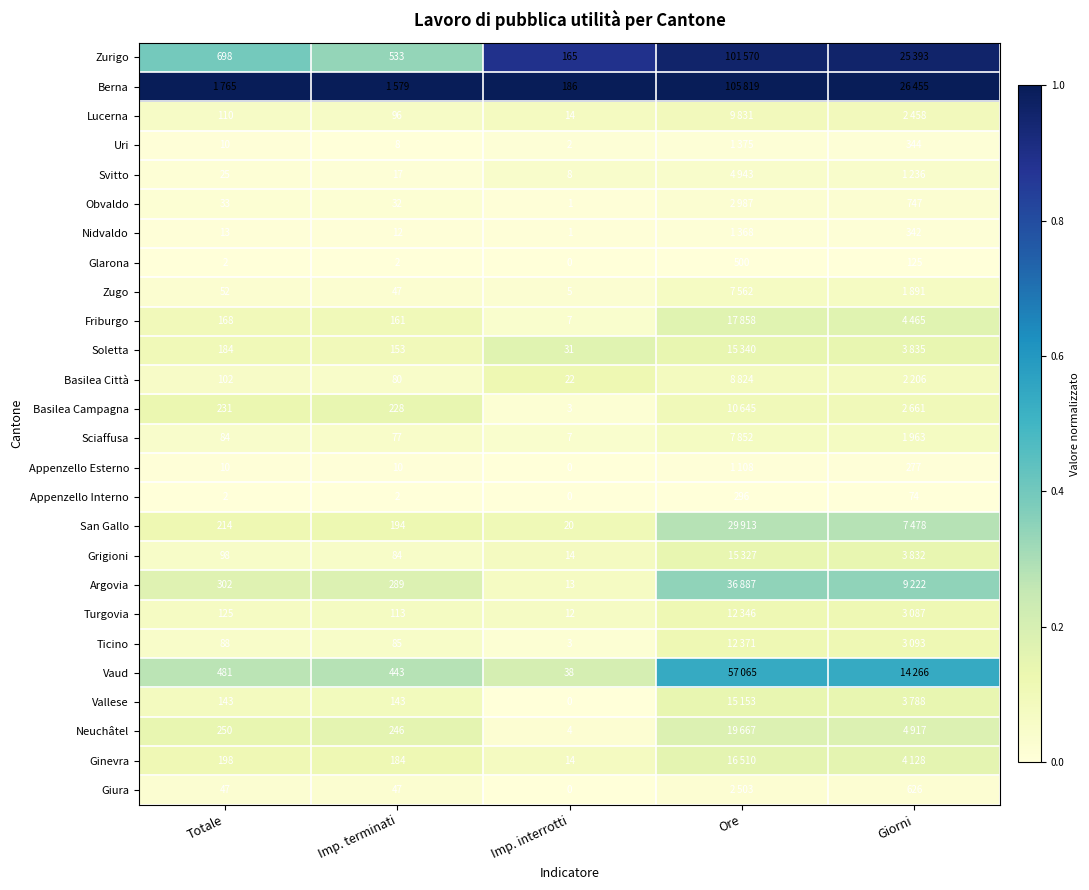

Which series has the largest total across all categories?

Berna